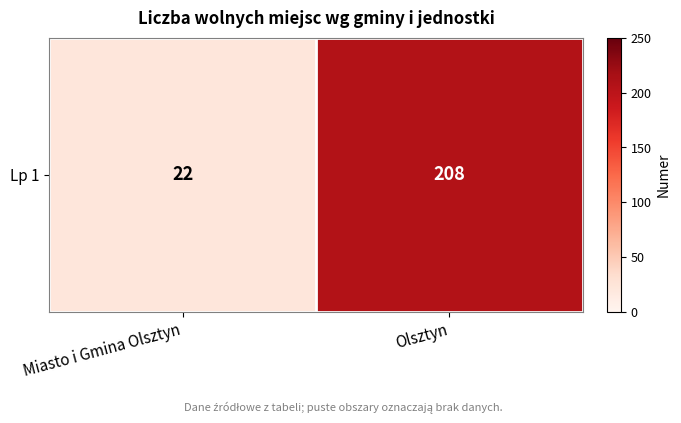

Is it true that the value at Olsztyn is 95?

False